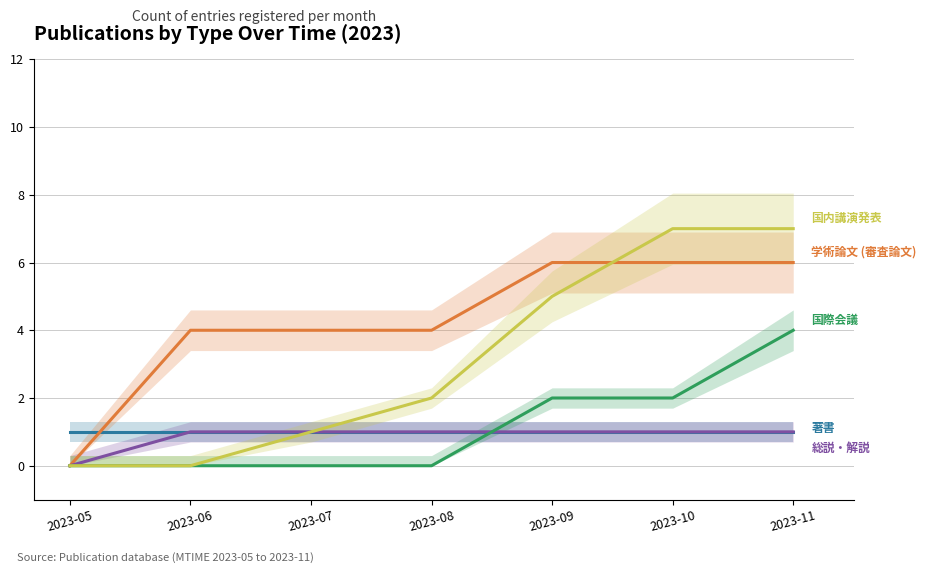

True or false: 国際会議 and 国内講演発表 cross at least once.

False